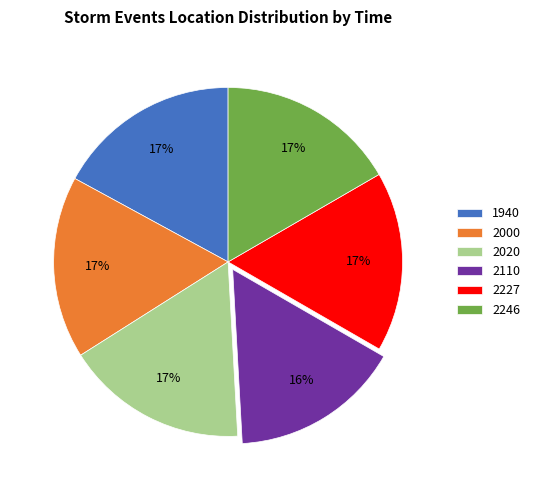

True or false: 2110 accounts for 16% of the total.

True